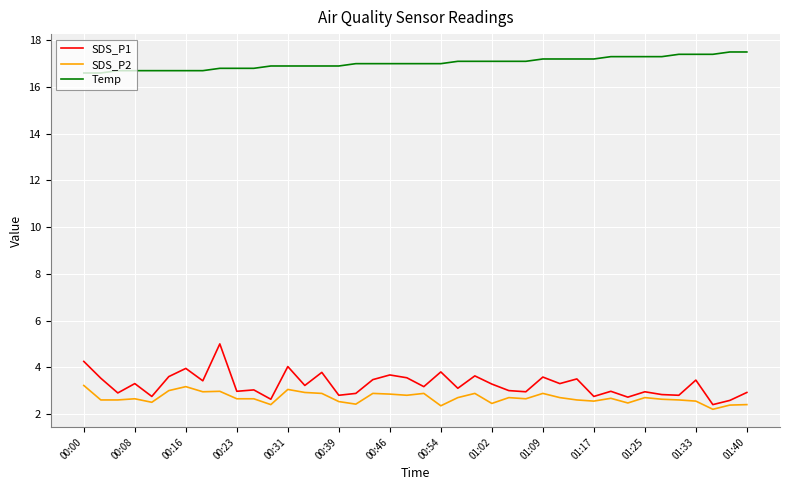

Which series has the largest range (max minus min)?

SDS_P1